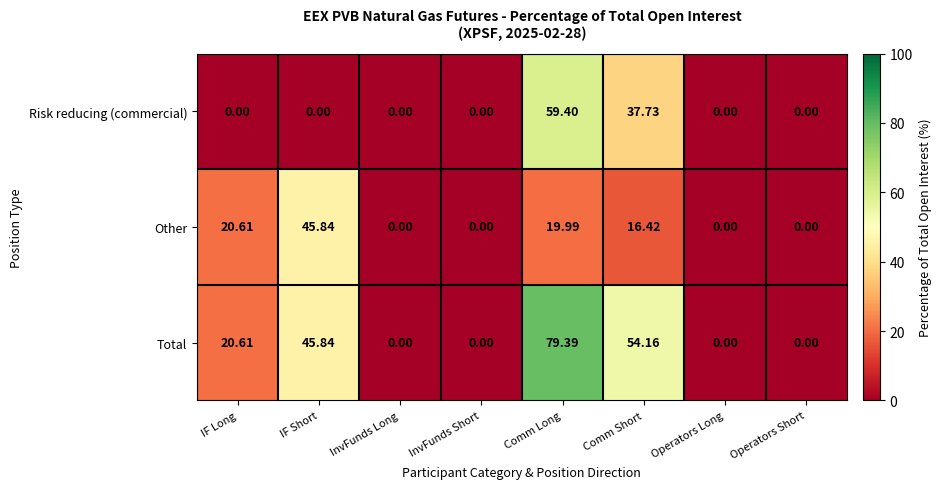

Rank the series at Comm Short from lowest to highest value.

Other, Risk reducing (commercial), Total